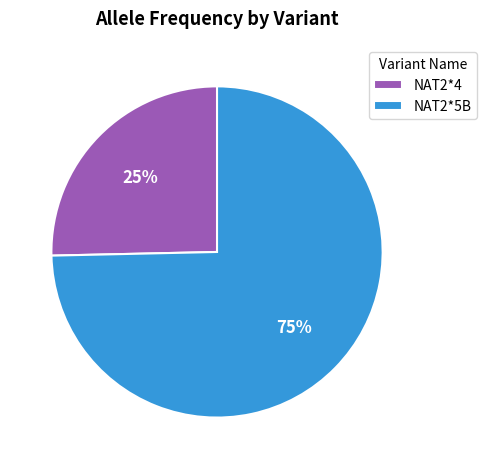

Does any single category account for the majority?

Yes